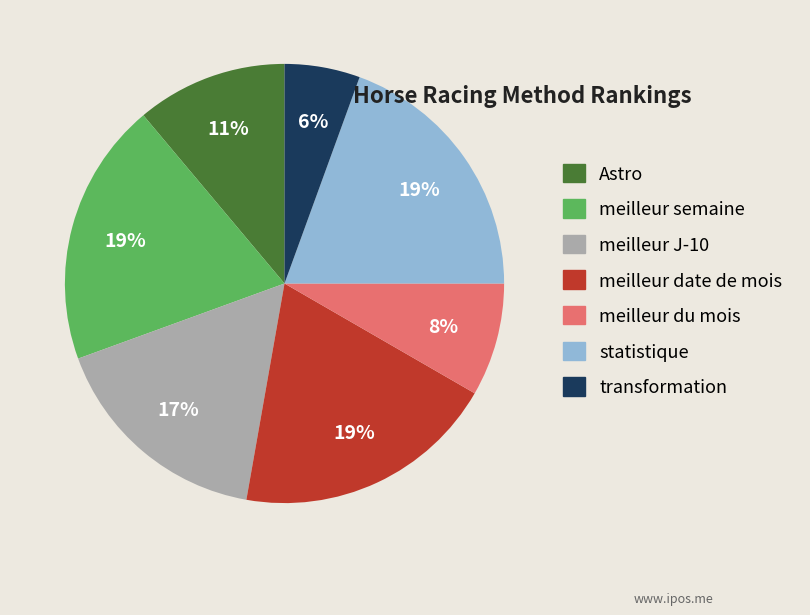

To the nearest percent, what is the difference between the meilleur semaine and meilleur du mois slice percentages?

11%